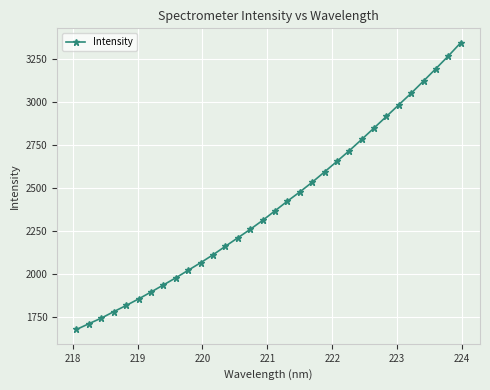

What is the difference between the maximum and minimum values?

1667.3